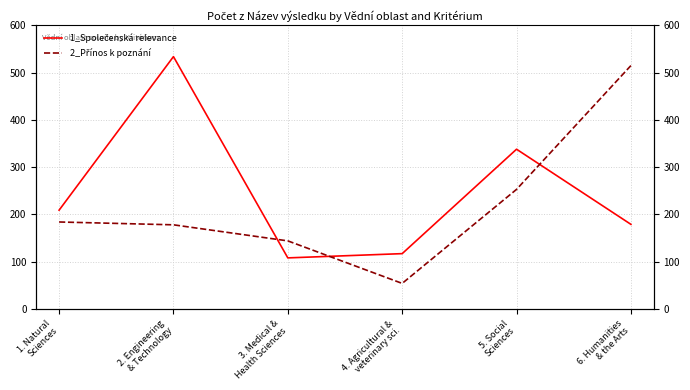

What is the difference between the maximum and minimum values in the 2_Přínos k poznání series?

461